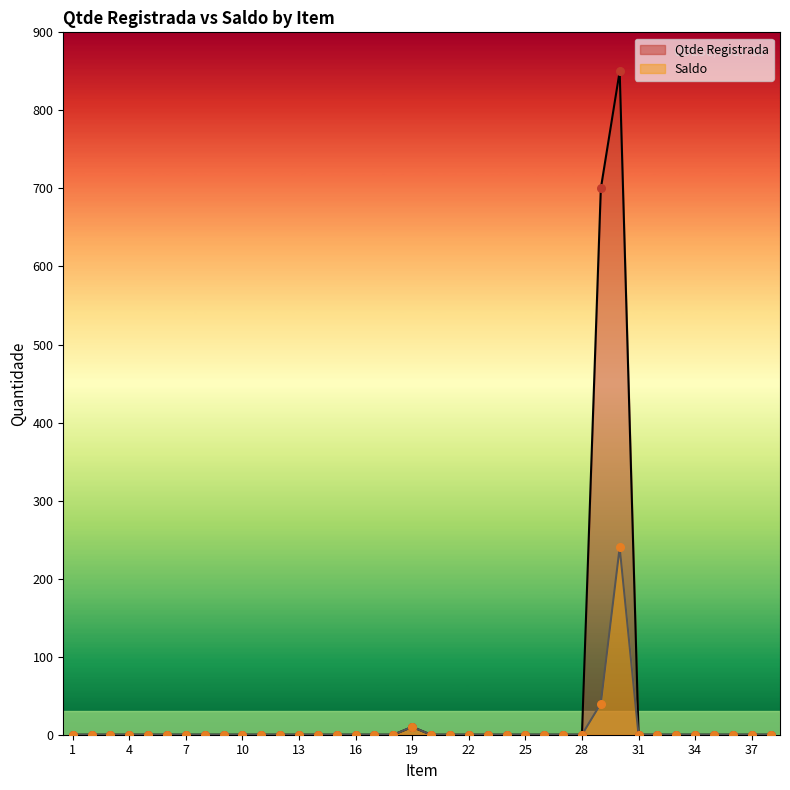

Which series contains the lowest Y value?

Qtde Registrada